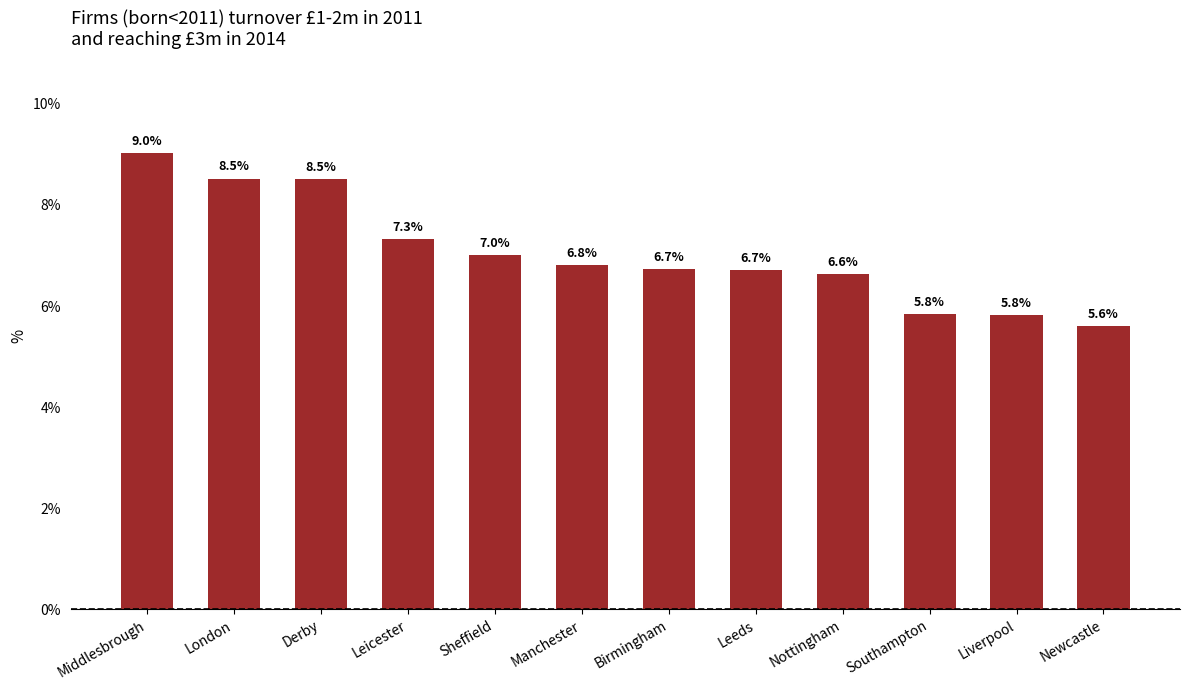

Reading left to right, transcribe all the data shown in this chart.

Middlesbrough=9.0	London=8.5	Derby=8.5	Leicester=7.3	Sheffield=7.0	Manchester=6.8	Birmingham=6.7	Leeds=6.7	Nottingham=6.6	Southampton=5.8	Liverpool=5.8	Newcastle=5.6